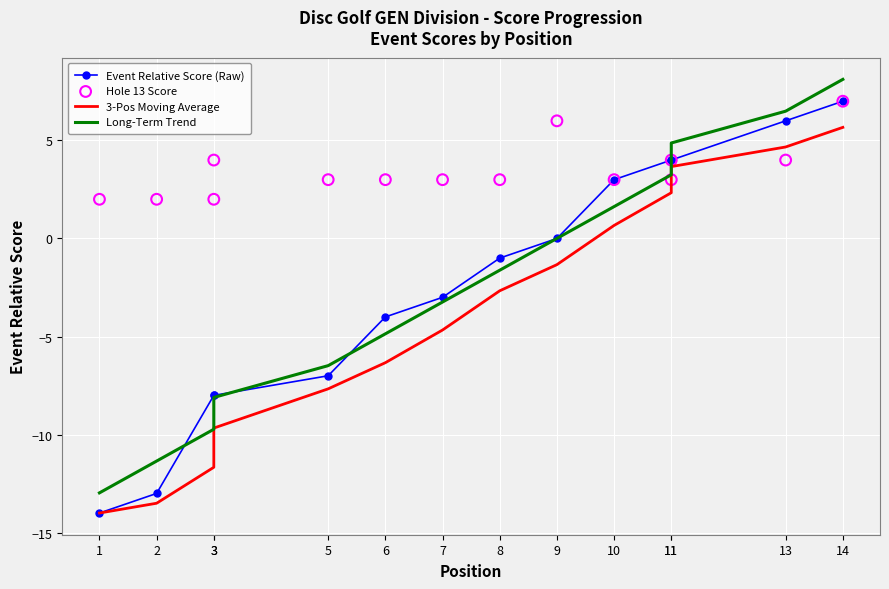

Which series contains the lowest Y value?

Event Relative Score (Raw)